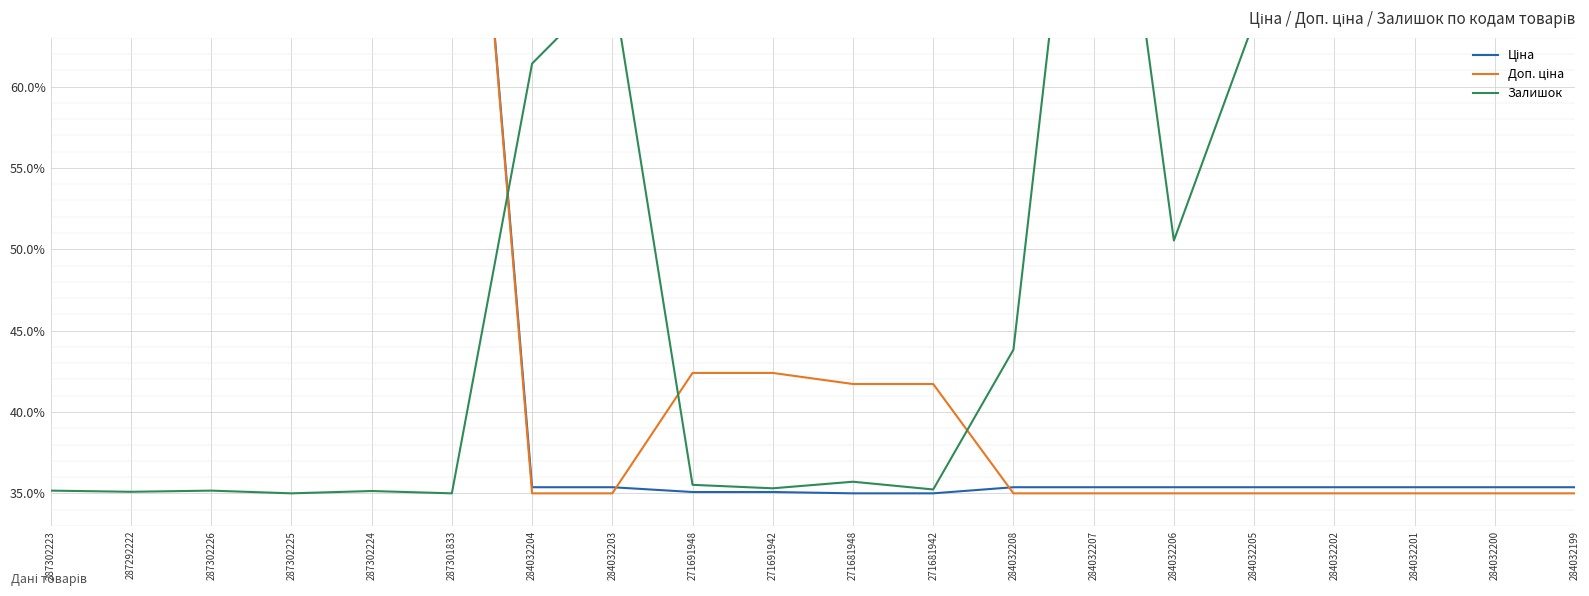

At which category does Доп. ціна reach its first local valley?

287292222